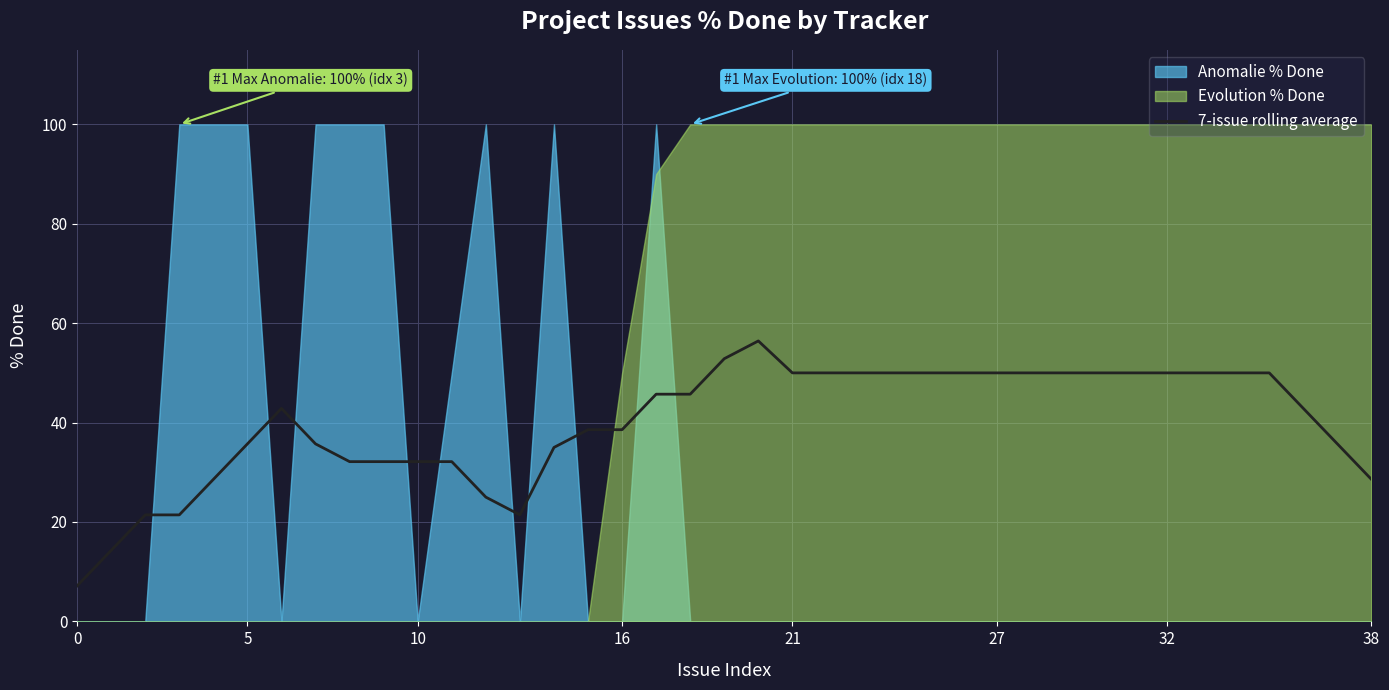

Which label corresponds to the largest value in the chart?

20